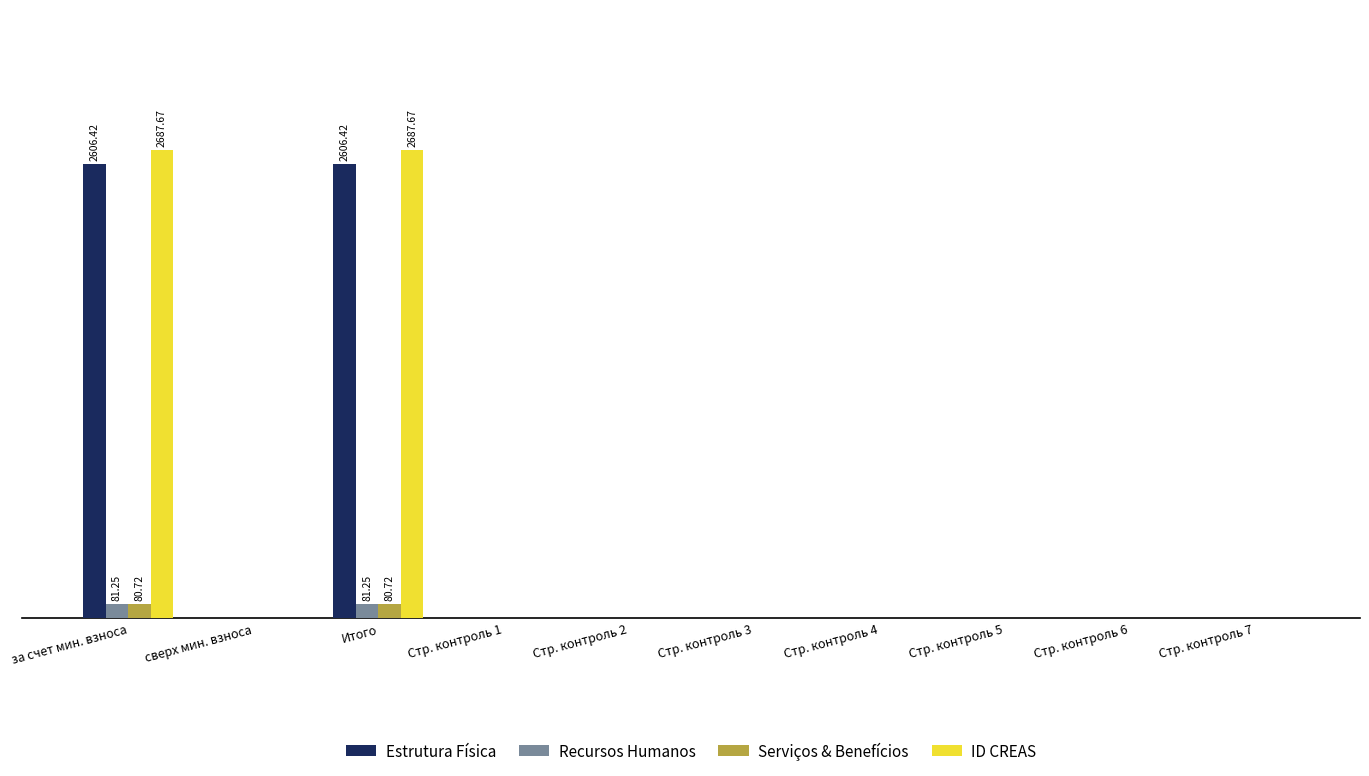

Does the chart contain stacked bars?

No